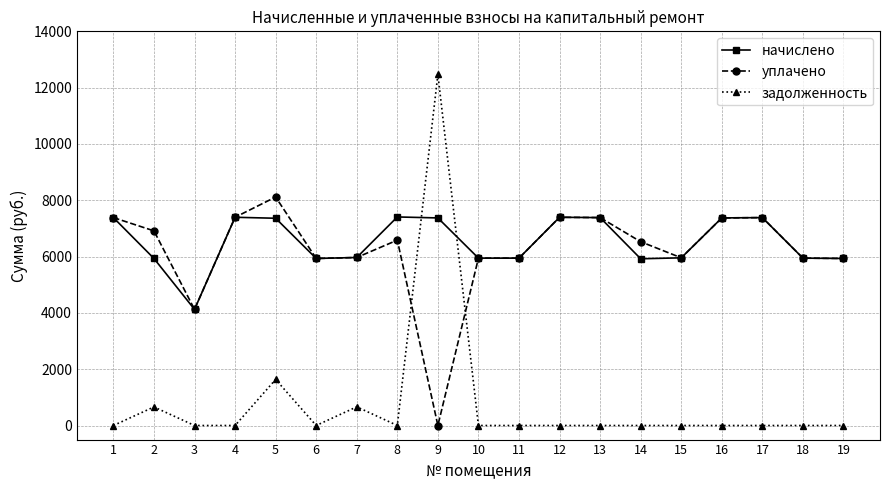

What is the difference between the maximum and minimum values in the начислено series?

3283.2